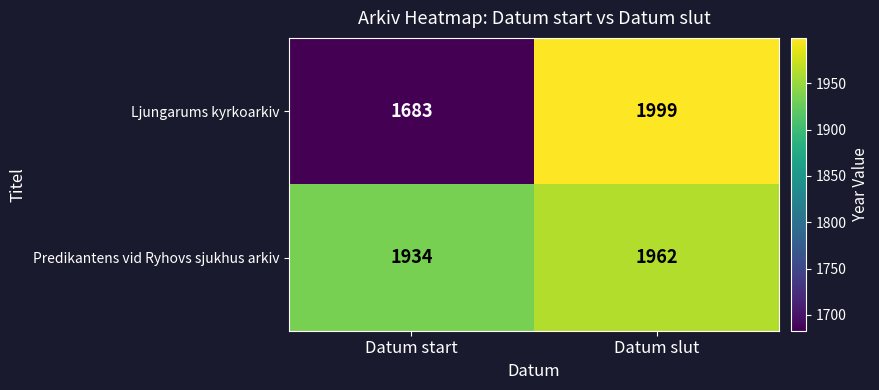

Reading left to right, extract all data points from this chart.

Ljungarums kyrkoarkiv: Datum start=1683	Datum slut=1999
Predikantens vid Ryhovs sjukhus arkiv: Datum start=1934	Datum slut=1962